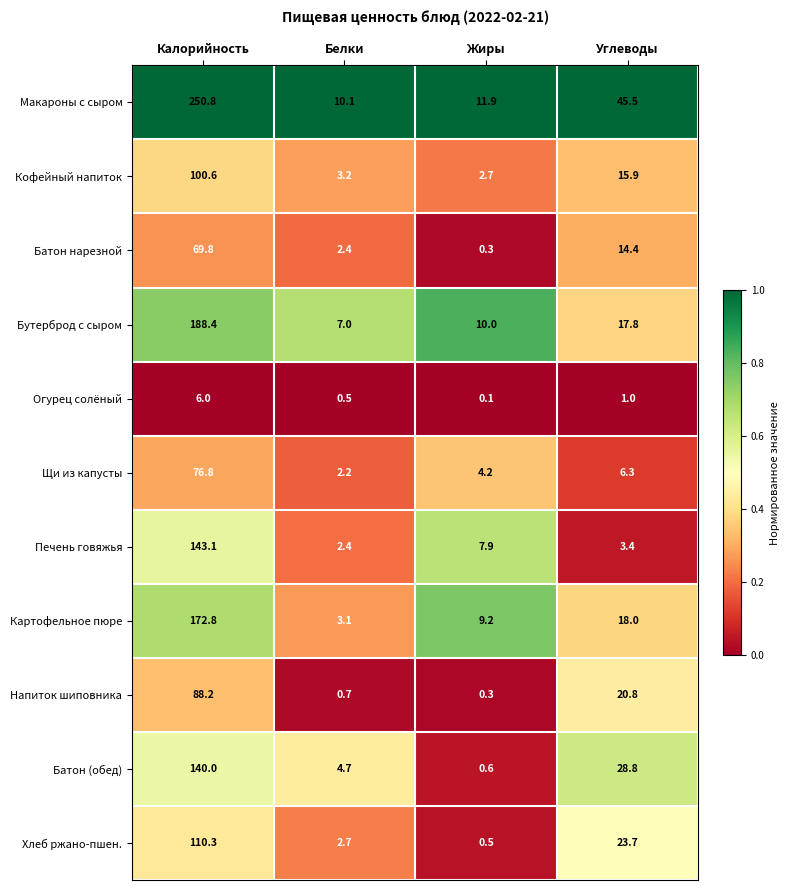

Rank the series by their maximum value, from lowest to highest.

Огурец солёный, Батон нарезной, Щи из капусты, Напиток шиповника, Кофейный напиток, Хлеб ржано-пшен., Батон (обед), Печень говяжья, Картофельное пюре, Бутерброд с сыром, Макароны с сыром